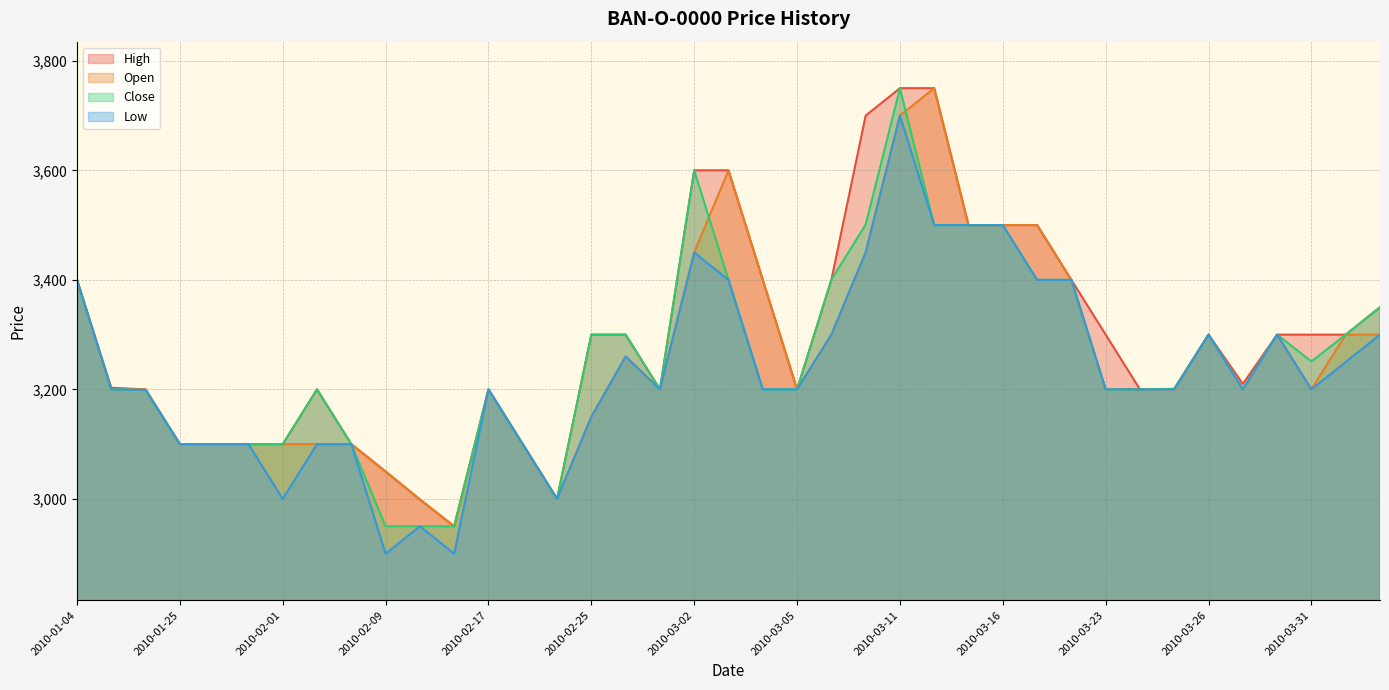

Reading left to right, extract all data points from this chart.

High: 3400	3203	3200	3100	3100	3100	3100	3200	3100	3050	2999	2950	3200	3100	3000	3300	3300	3200	3600	3600	3400	3200	3400	3700	3750	3750	3500	3500	3500	3400	3300	3200	3201	3300	3210	3300	3300	3300	3350
Open: 3400	3200	3200	3100	3100	3100	3100	3100	3100	3050	2999	2950	3200	3100	3000	3150	3260	3200	3450	3600	3400	3200	3300	3450	3700	3750	3500	3500	3500	3400	3200	3200	3200	3300	3200	3300	3200	3300	3300
Close: 3400	3200	3199	3100	3100	3100	3100	3200	3100	2950	2950	2950	3200	3100	3000	3300	3300	3200	3600	3400	3200	3200	3400	3501	3750	3500	3500	3500	3400	3400	3200	3200	3201	3300	3201	3300	3251	3300	3350
Low: 3400	3200	3199	3100	3100	3100	3000	3100	3100	2900	2950	2900	3200	3100	3000	3150	3260	3200	3450	3400	3200	3200	3300	3450	3700	3500	3500	3500	3400	3400	3200	3200	3200	3300	3200	3300	3200	3250	3300